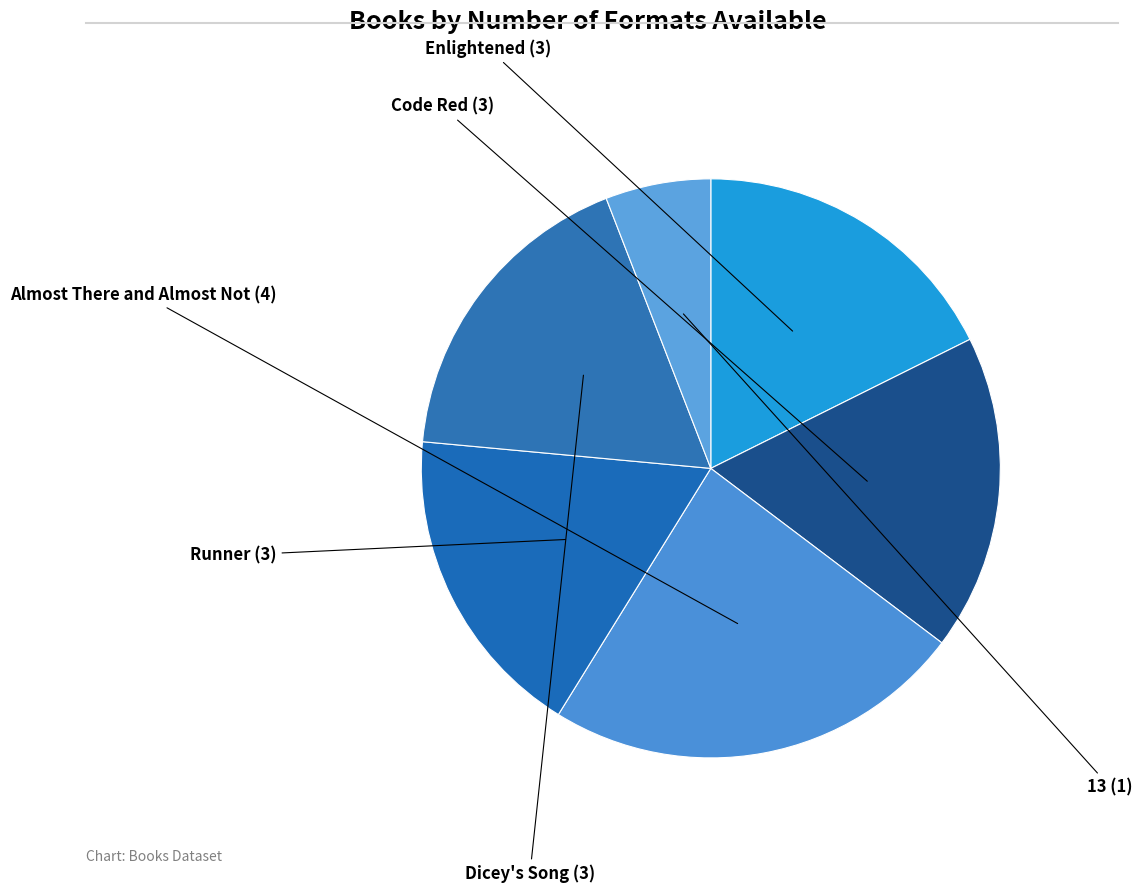

Which slice is the smallest?

13